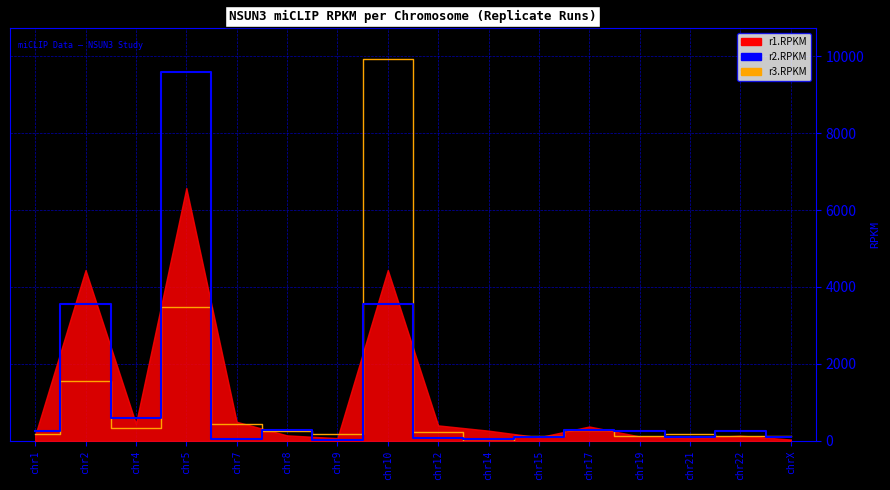

True or false: r2.RPKM (line) has a value of 282.9 at chr8.

True